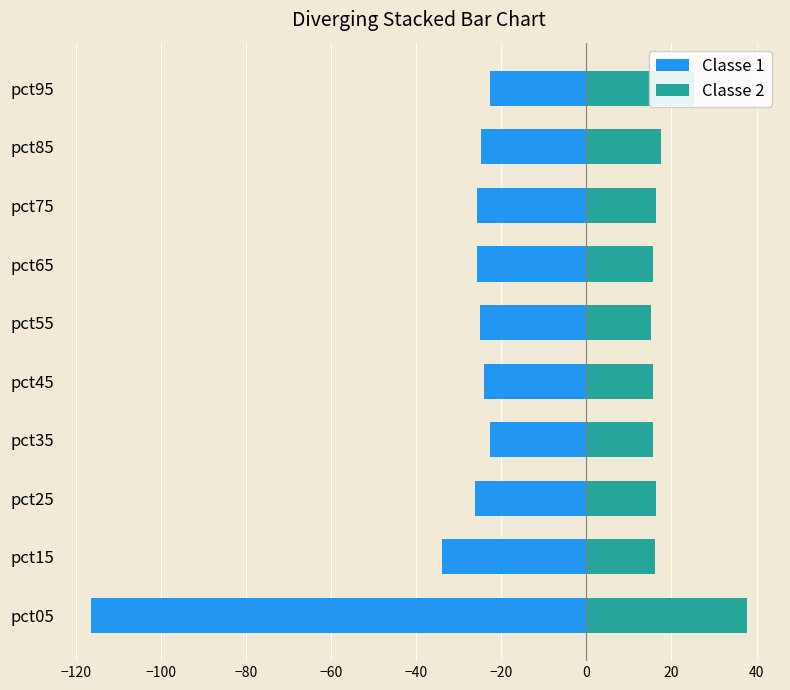

The value of Classe 1 at pct85 is -17.1. True or false?

False